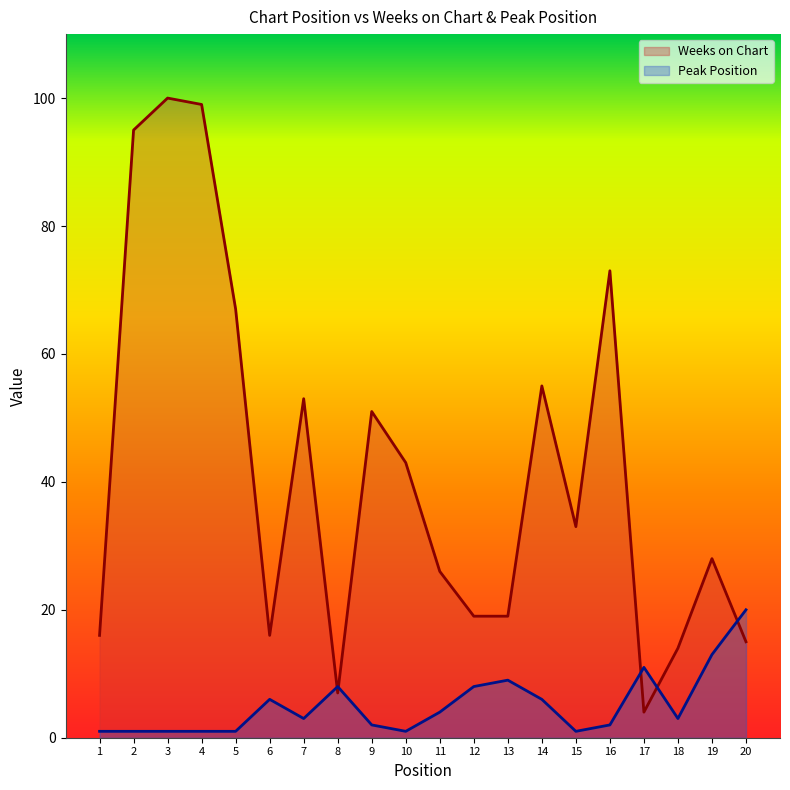

How many data points in Peak Position are less than 3?

9